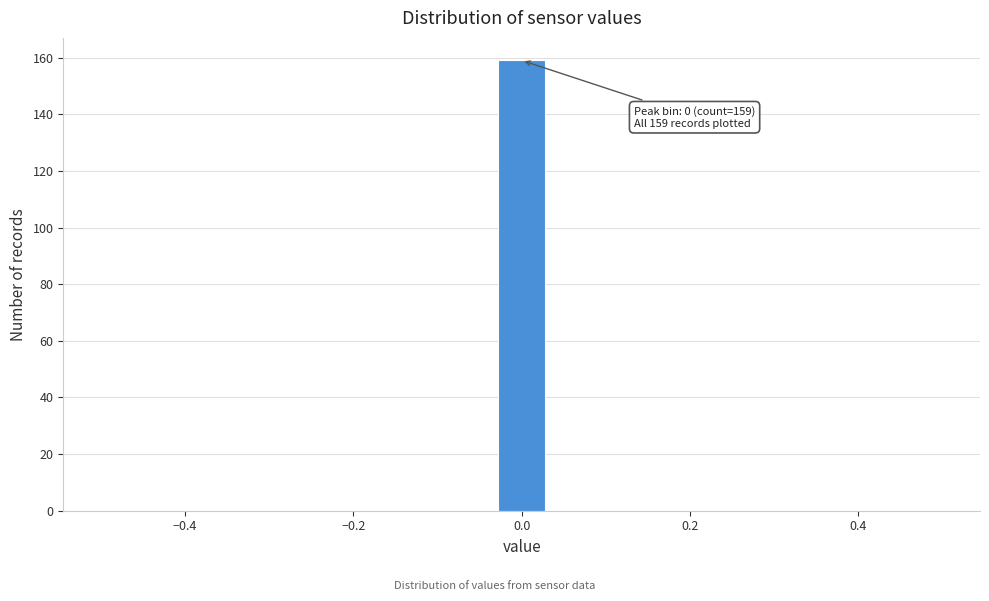

Around what value on the x-axis is the tallest bar? Give the approximate position of its centre, as read against the axis.

0.00